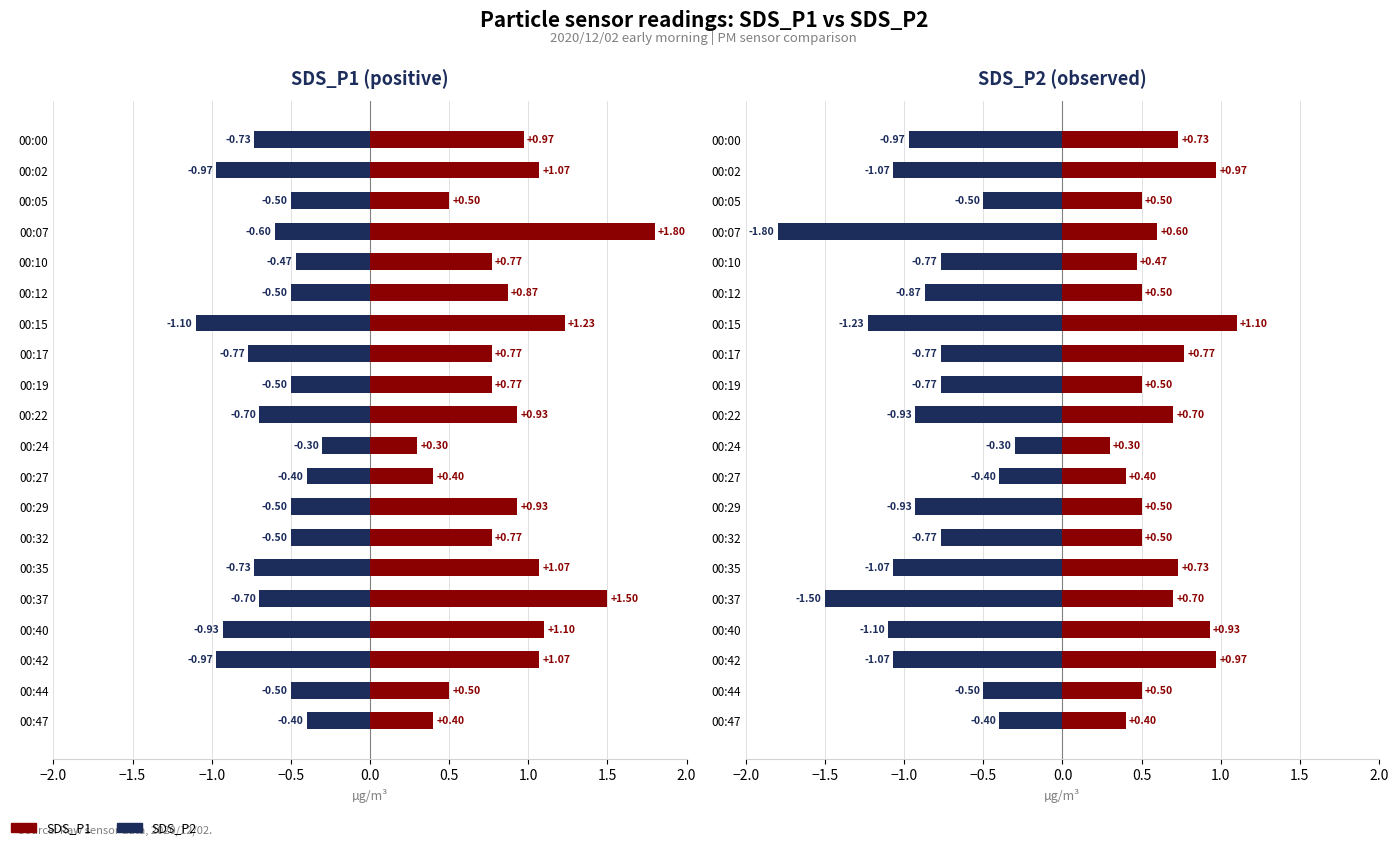

Between 00:22 and 00:35, which series saw the biggest shift?

SDS_P2